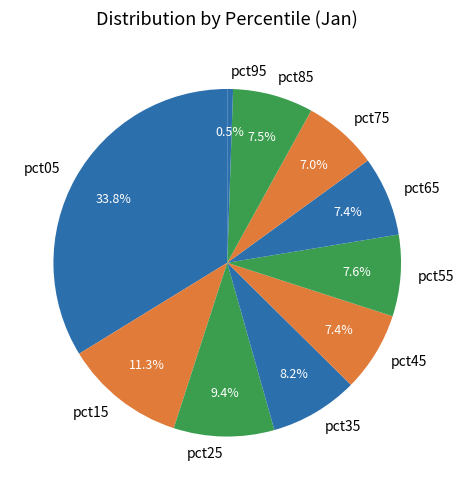

How much of the chart is everything except pct05?

66.2%